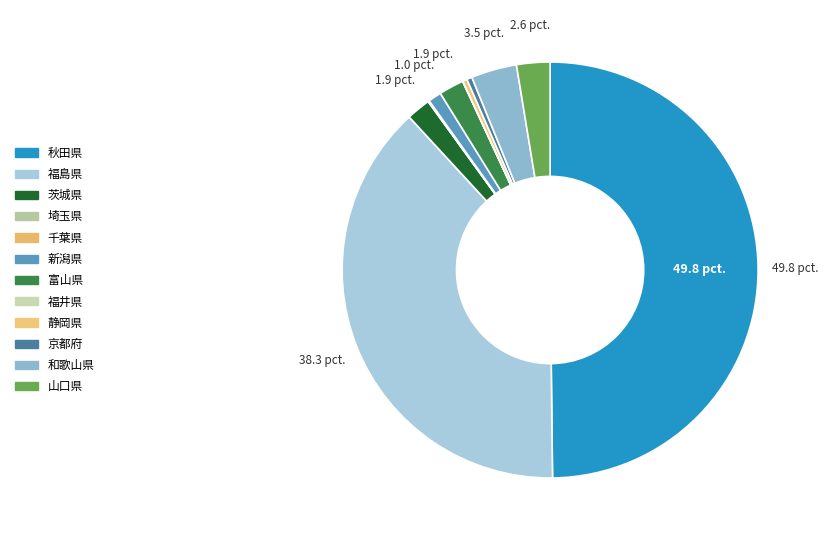

What portion of the pie excludes 福井県?

100.0%